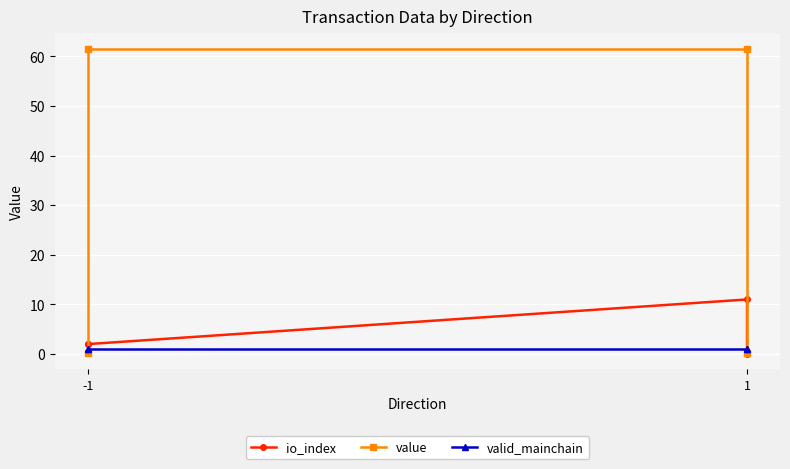

The io_index series shows 16.3 at 1. True or false?

False